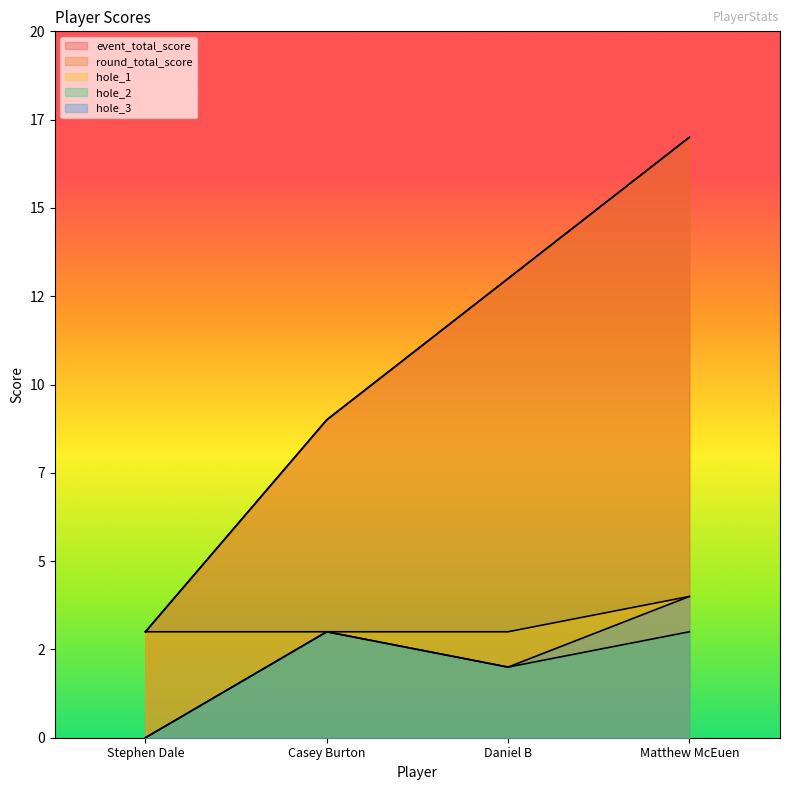

Where does the hole_3 series first go above 3?

Matthew McEuen